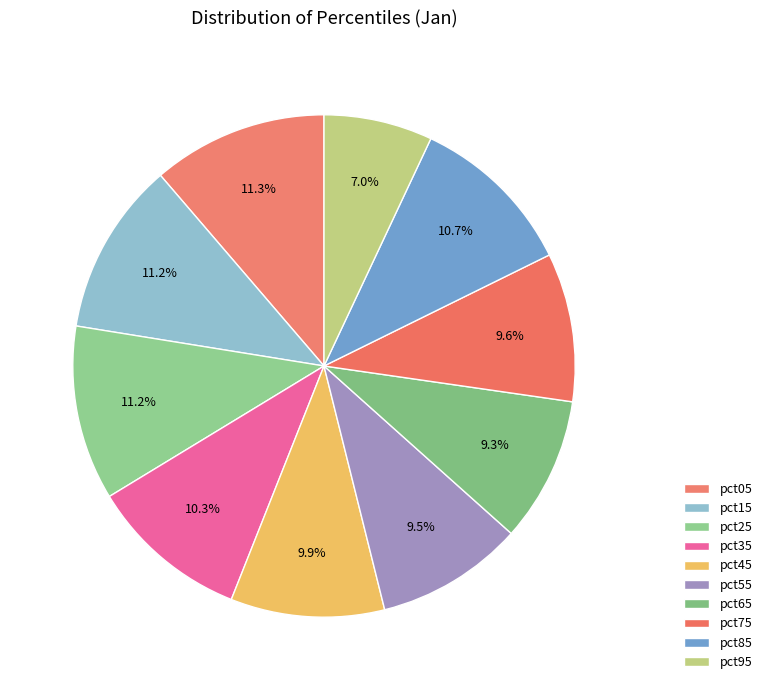

Does any single category account for the majority?

No